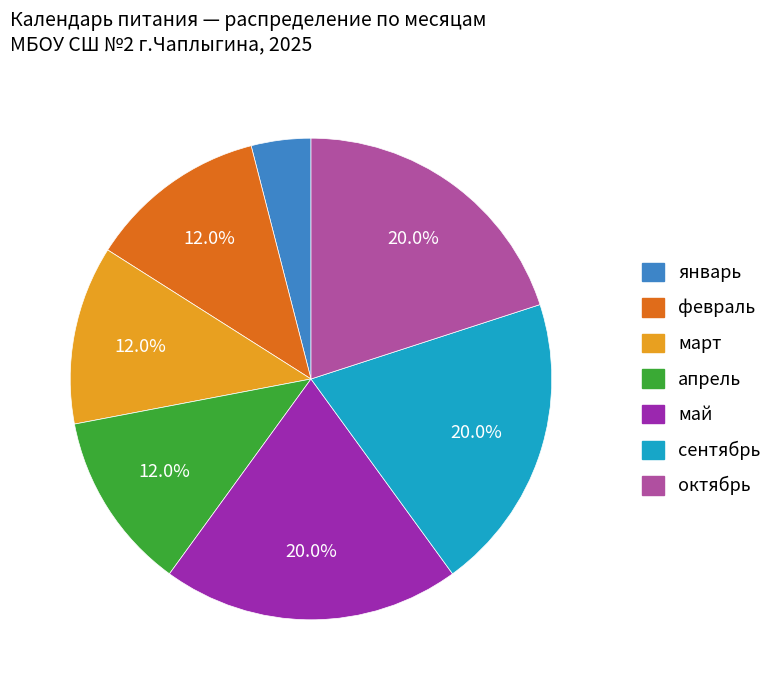

What is the ratio of the value at январь to the value at февраль?

0.3